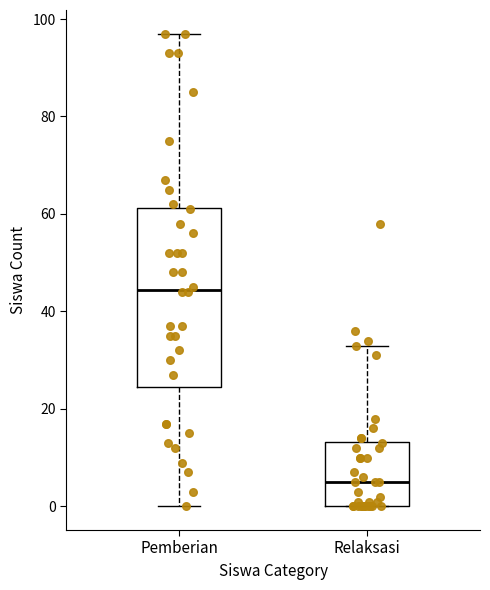

Where does the upper whisker of the box for Relaksasi end on the y-axis? The values are not printed on the chart, so give them approximately, as read against the axis.

34